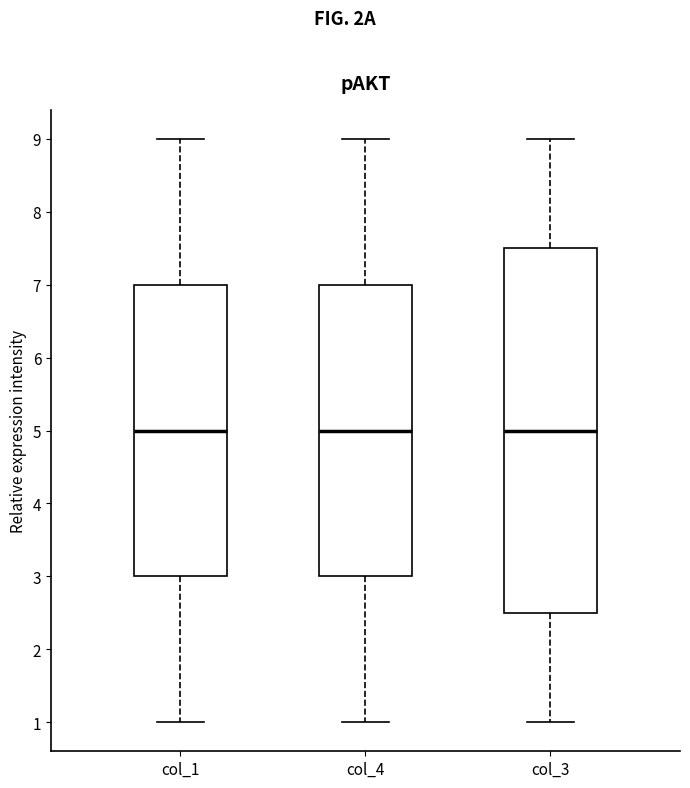

Comparing the boxes themselves (not the whiskers), which one is the tallest?

col_3